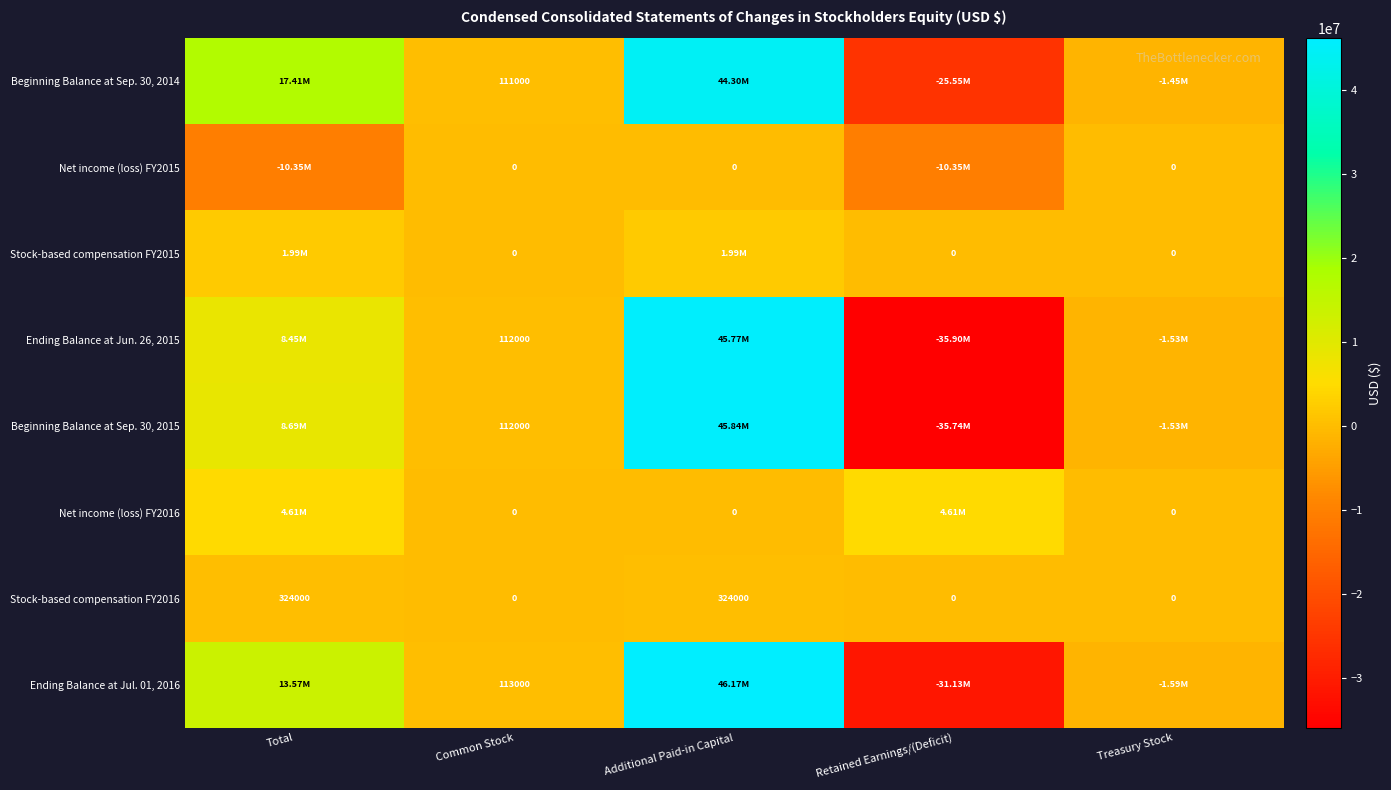

What is the total value across all series at Common Stock?

448000